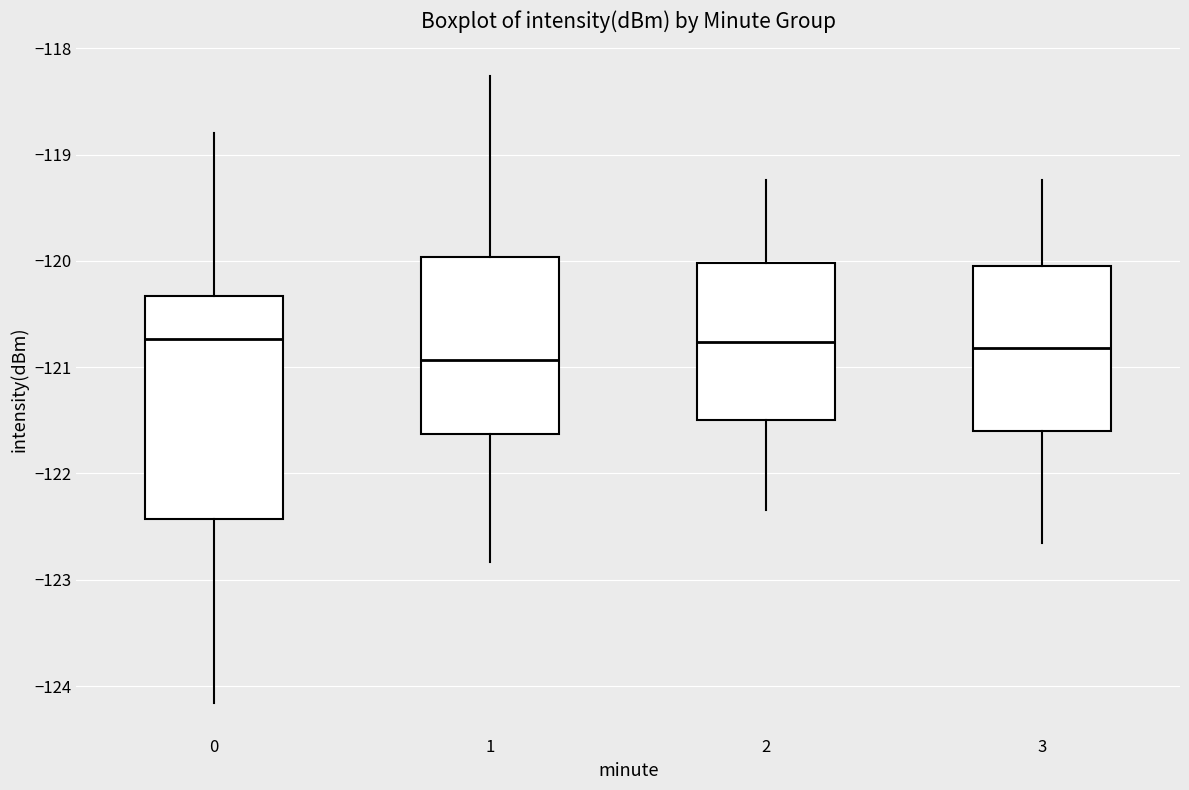

Reading left to right, read every box against the y-axis: the position of its median line, the range the box covers, and the ends of its whiskers. The values are not printed on the chart, so give them approximately, as read against the axis.

0: median -120.7, box -122.4 to -120.3, whiskers -124.2 to -118.8
1: median -120.9, box -121.6 to -120.0, whiskers -122.8 to -118.3
2: median -120.8, box -121.5 to -120.0, whiskers -122.3 to -119.2
3: median -120.8, box -121.6 to -120.0, whiskers -122.7 to -119.2